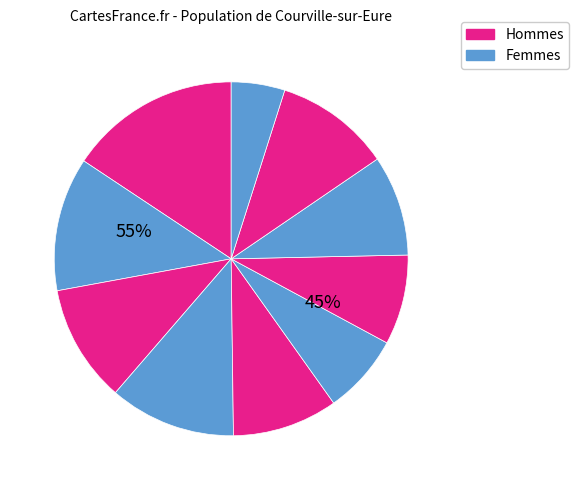

To the nearest percent, what portion does pct45 represent?

10%